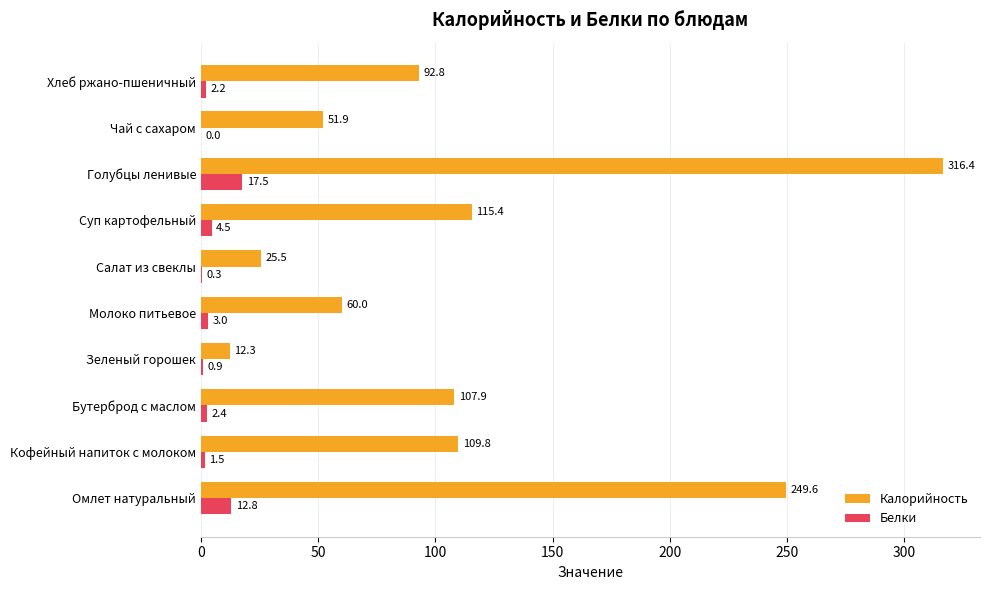

What value does the Калорийность series have at Голубцы ленивые?

316.4